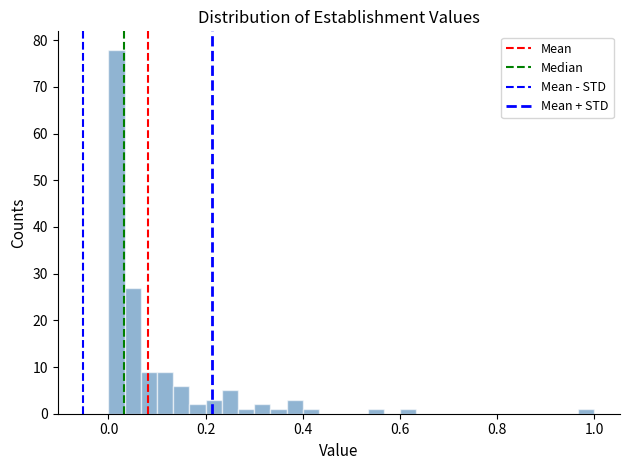

Around what value on the x-axis is the tallest bar? Give the approximate position of its centre, as read against the axis.

0.02